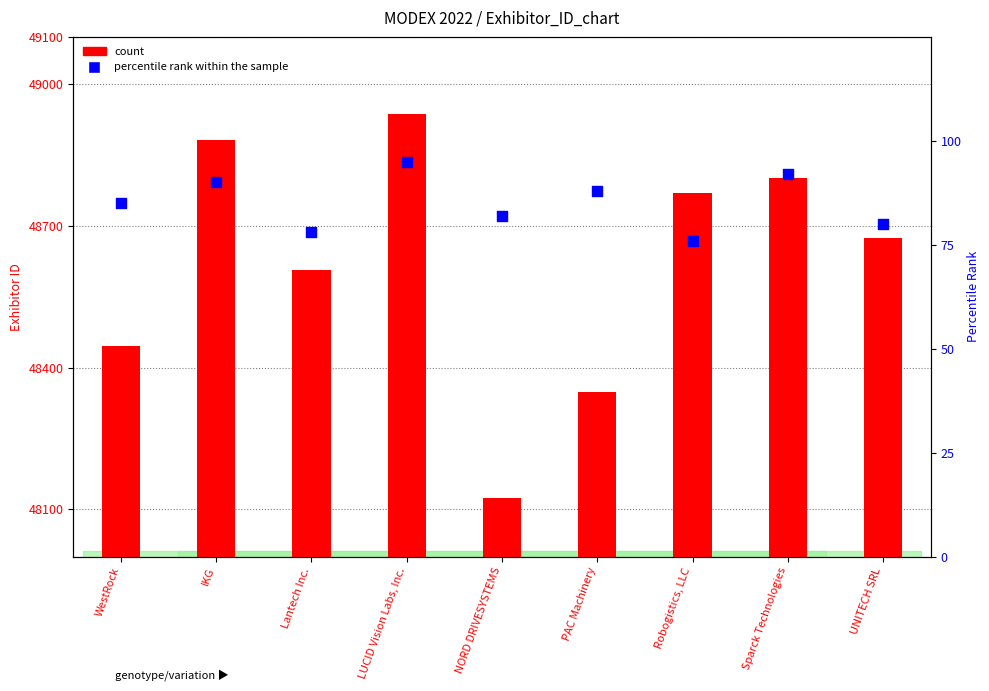

At which category is the sum across all series the highest?

LUCID Vision Labs, Inc.